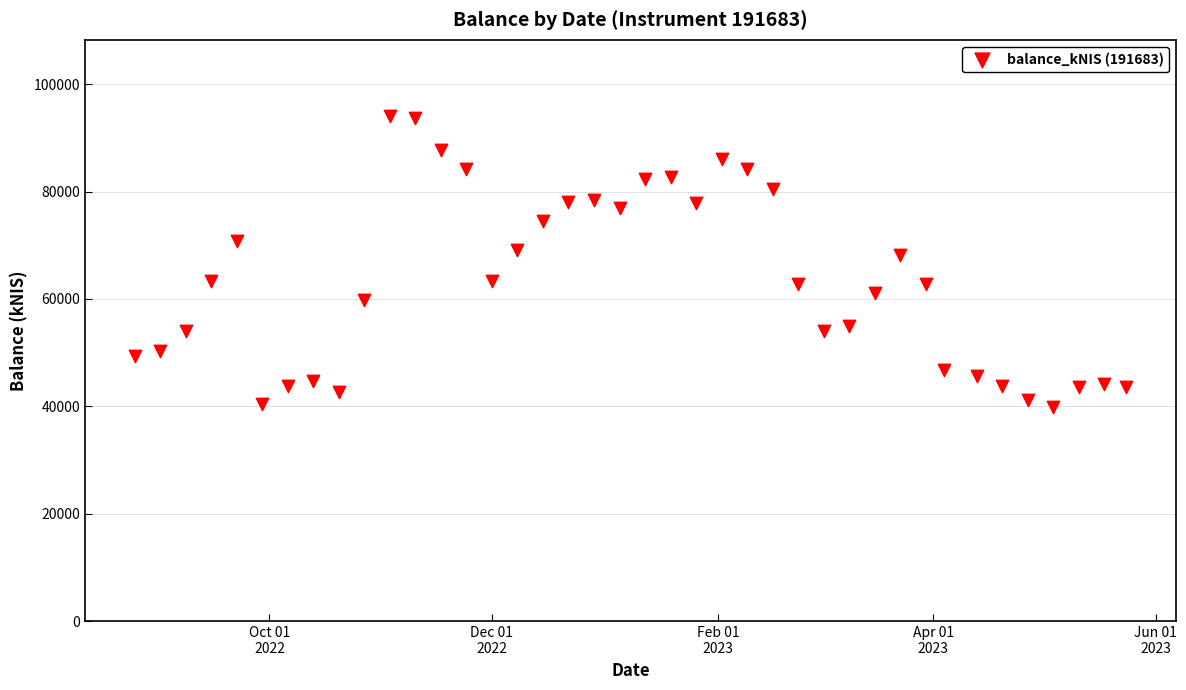

What is the range of X values (max minus min)?

272.0